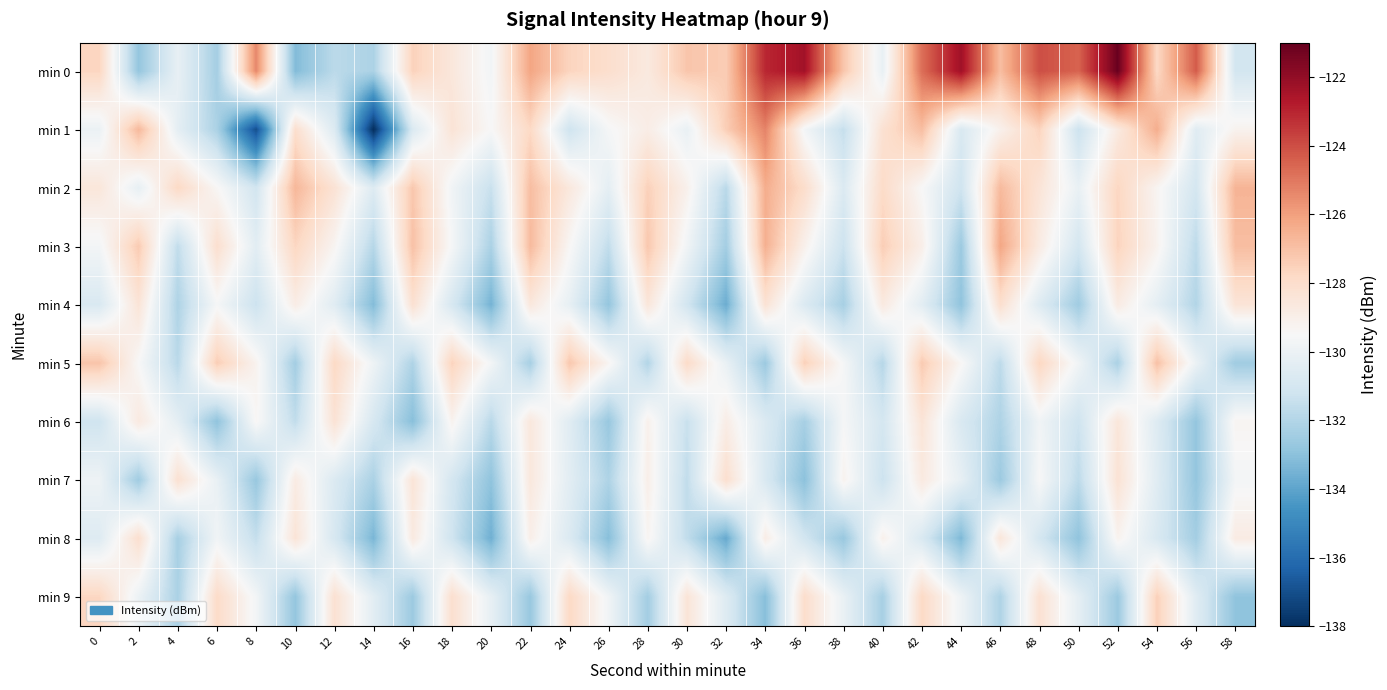

How many data points does each series have?

30